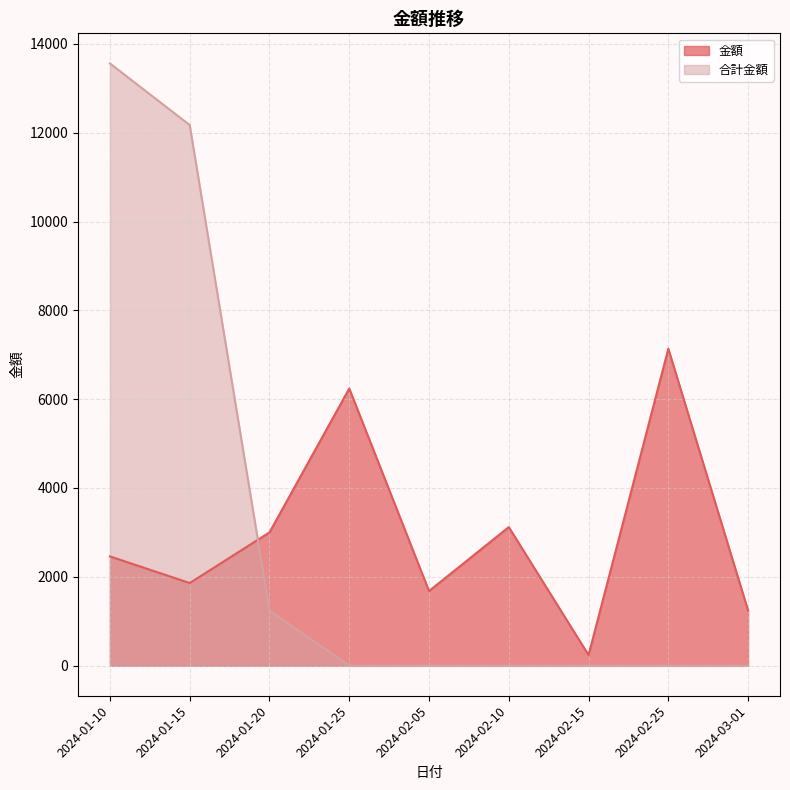

Between 2024-01-20 and 2024-02-05, which is larger?

2024-01-20